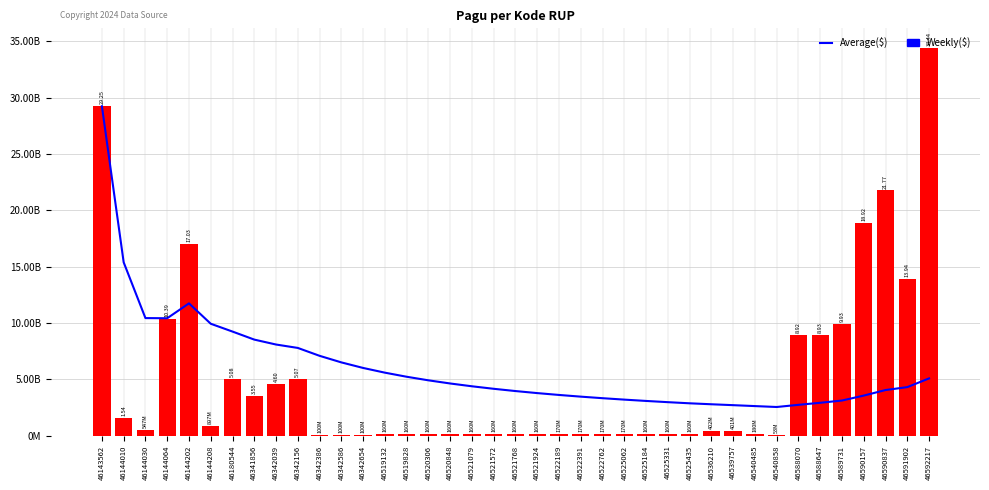

Does the chart contain stacked bars?

No